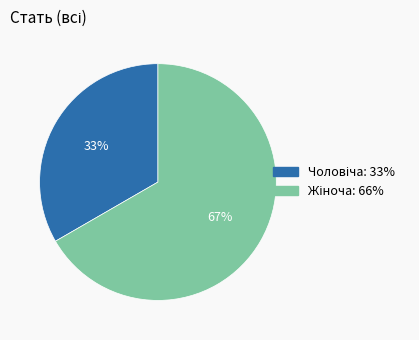

To the nearest percent, what is the average slice percentage?

50%